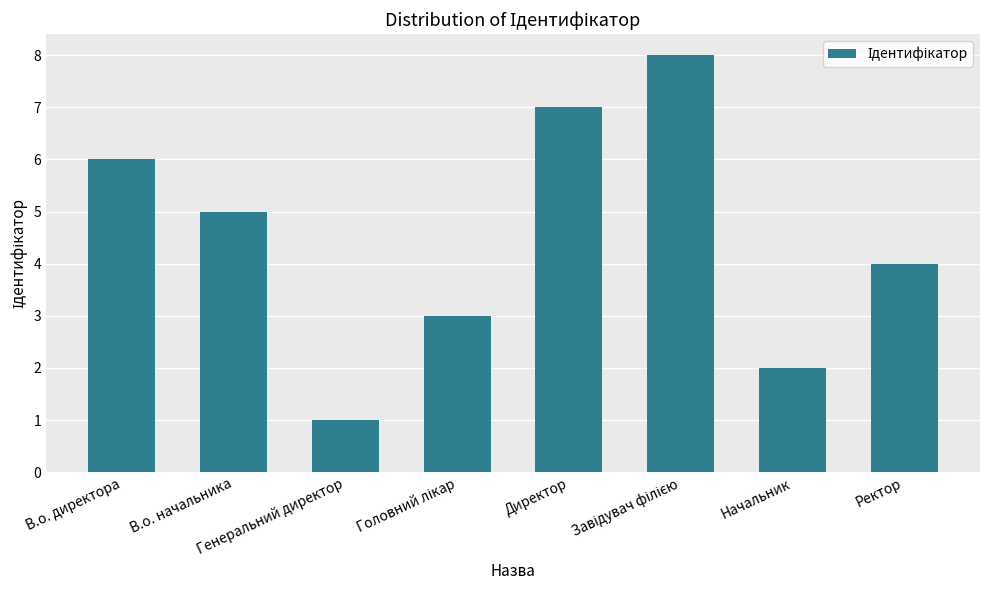

What is the label of the 7th bar from the left?

Начальник